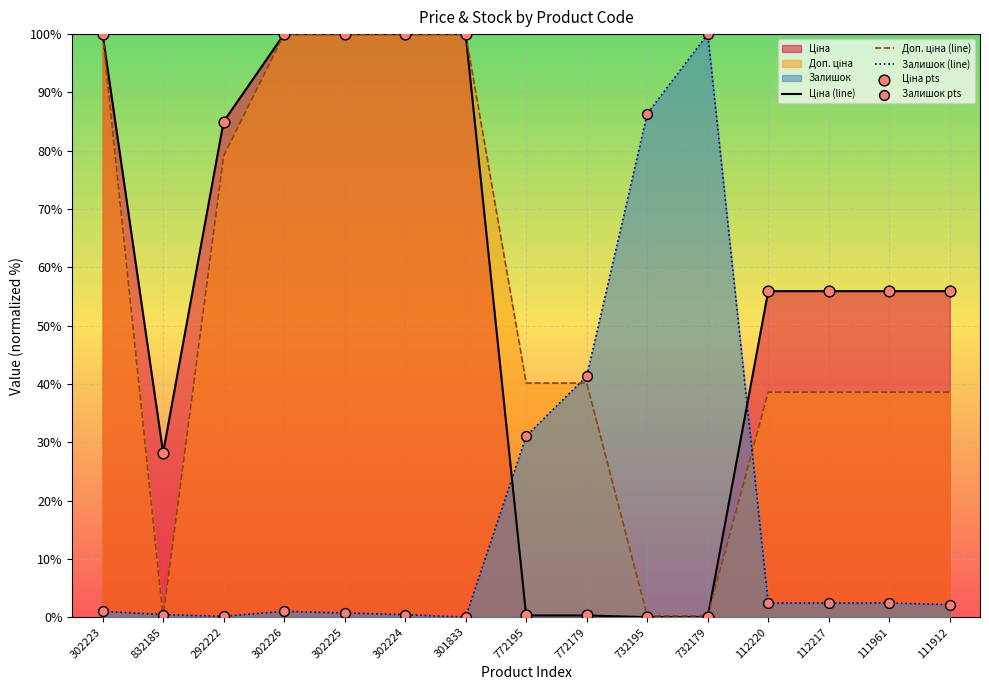

Is the value of Доп. ціна (line) at 111912 greater than the value of Залишок (line) at 292222?

Yes